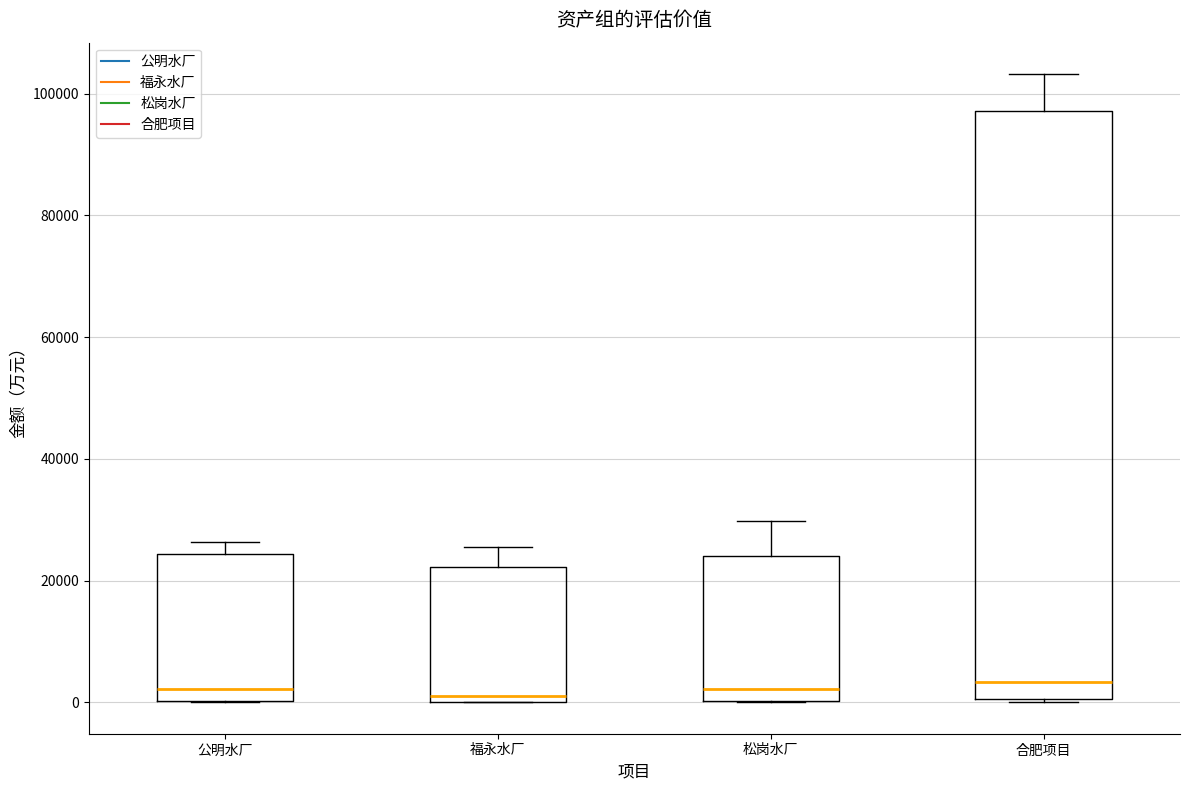

Where is the lower edge of the box for 公明水厂 on the y-axis? The values are not printed on the chart, so give them approximately, as read against the axis.

0